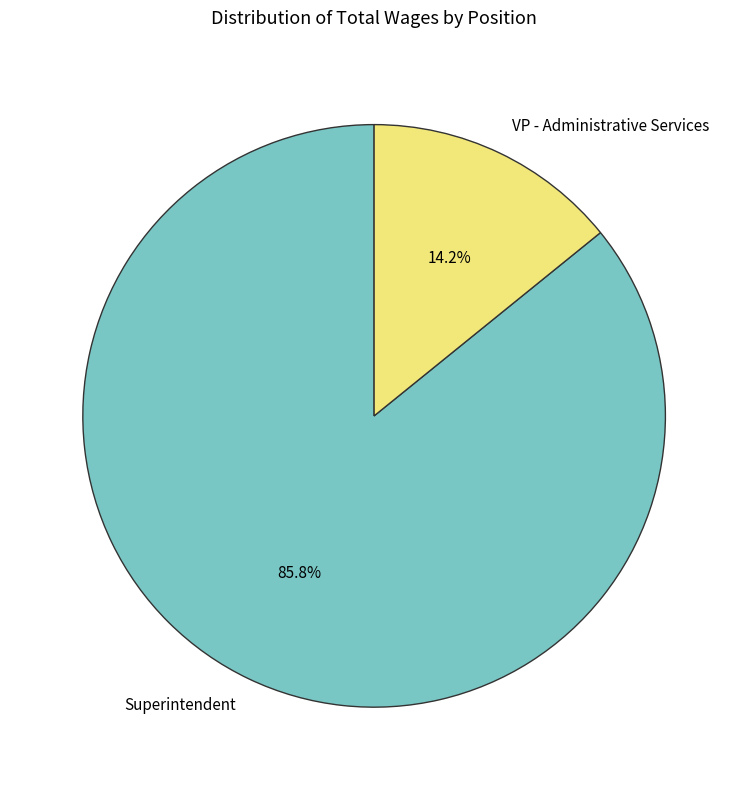

Count the number of slices in the pie.

2